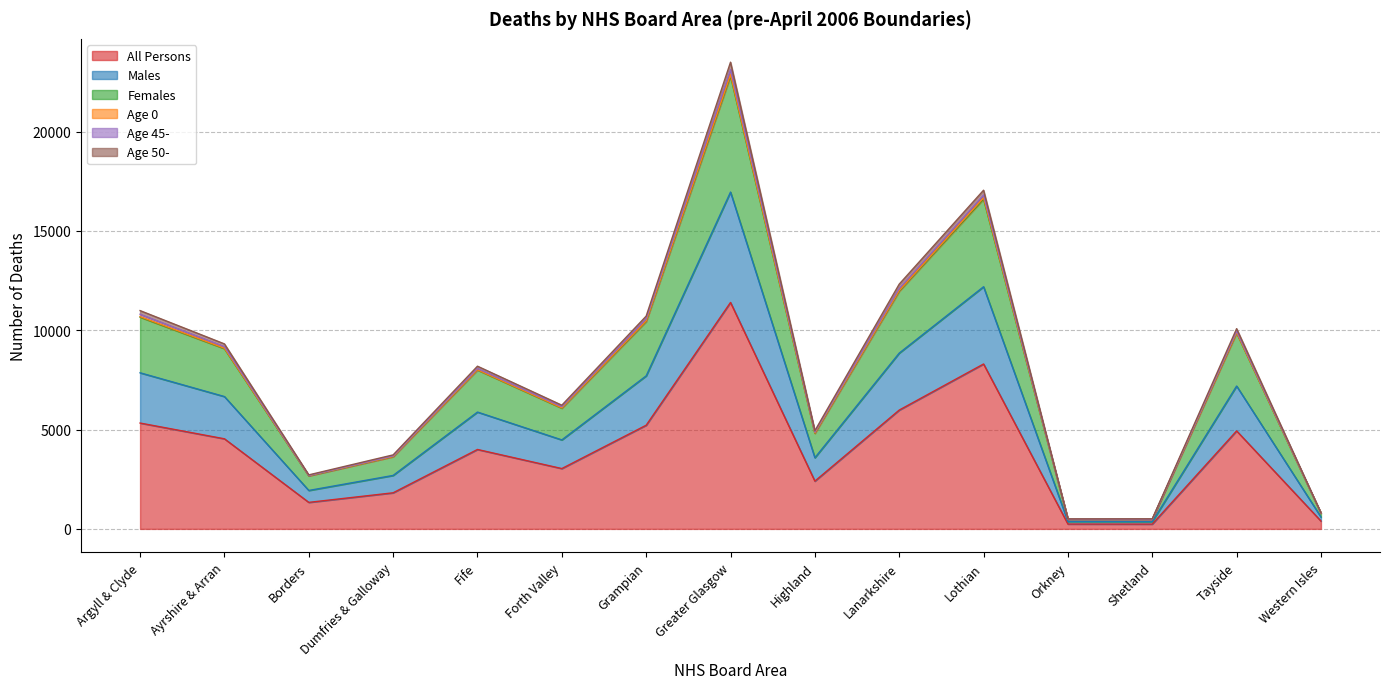

At which category does the chart reach its minimum across all series?

Shetland